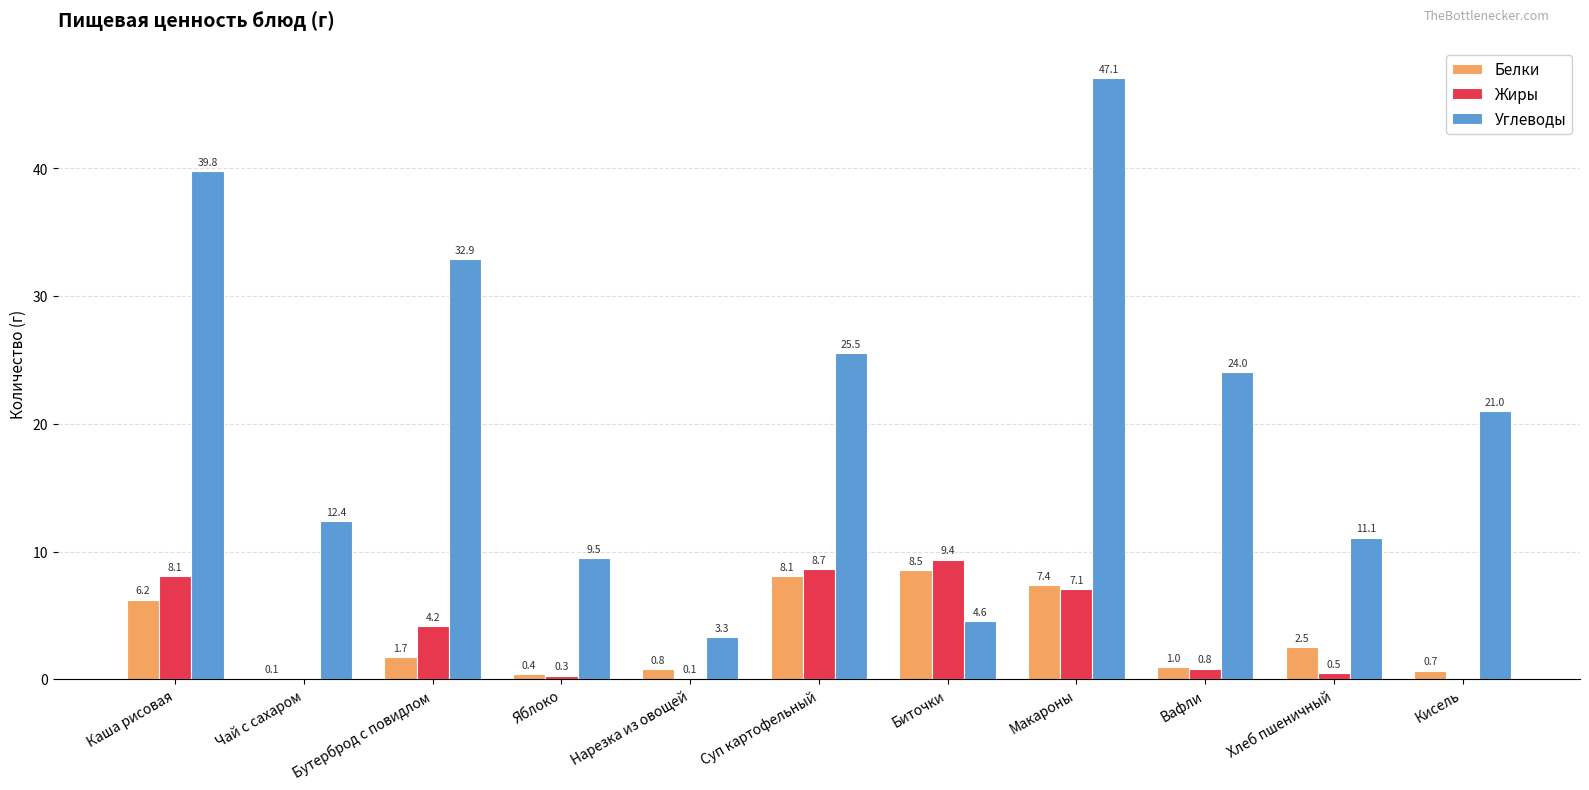

At which category does the chart reach its peak across all series?

Макароны